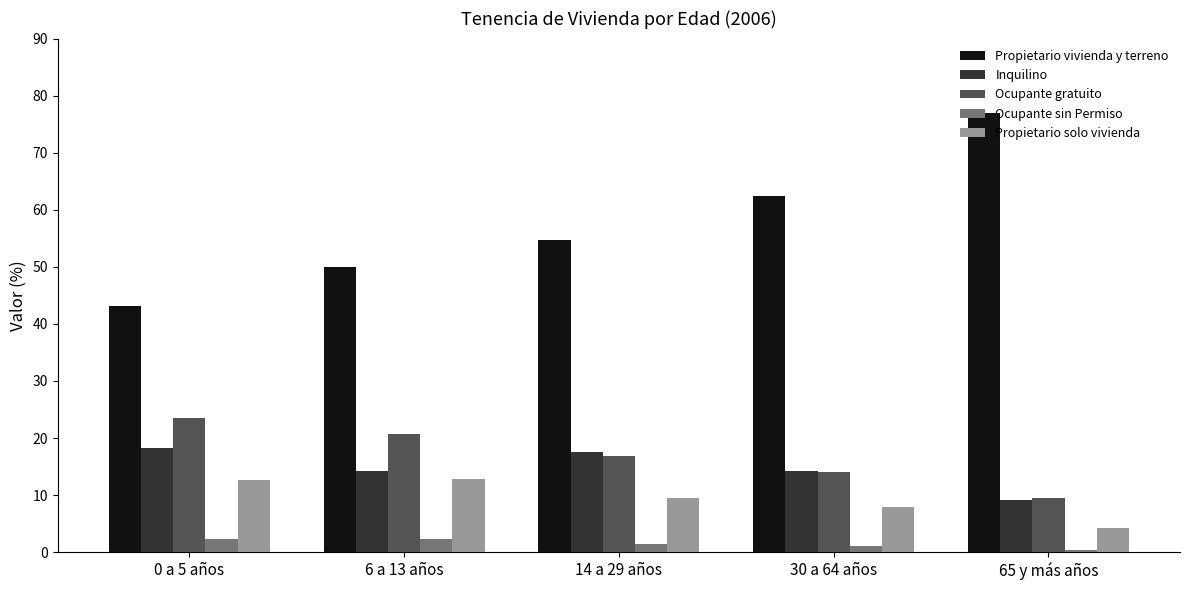

How many data points does each series have?

5